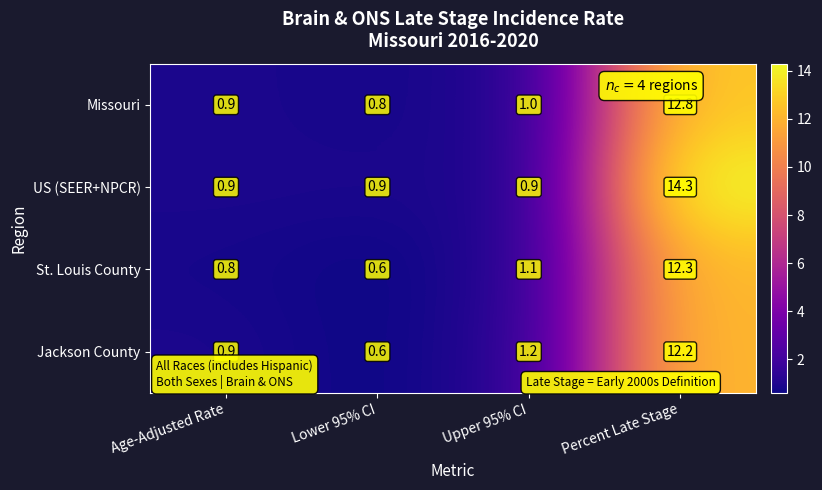

At which category is the sum across all series the highest?

Percent Late Stage